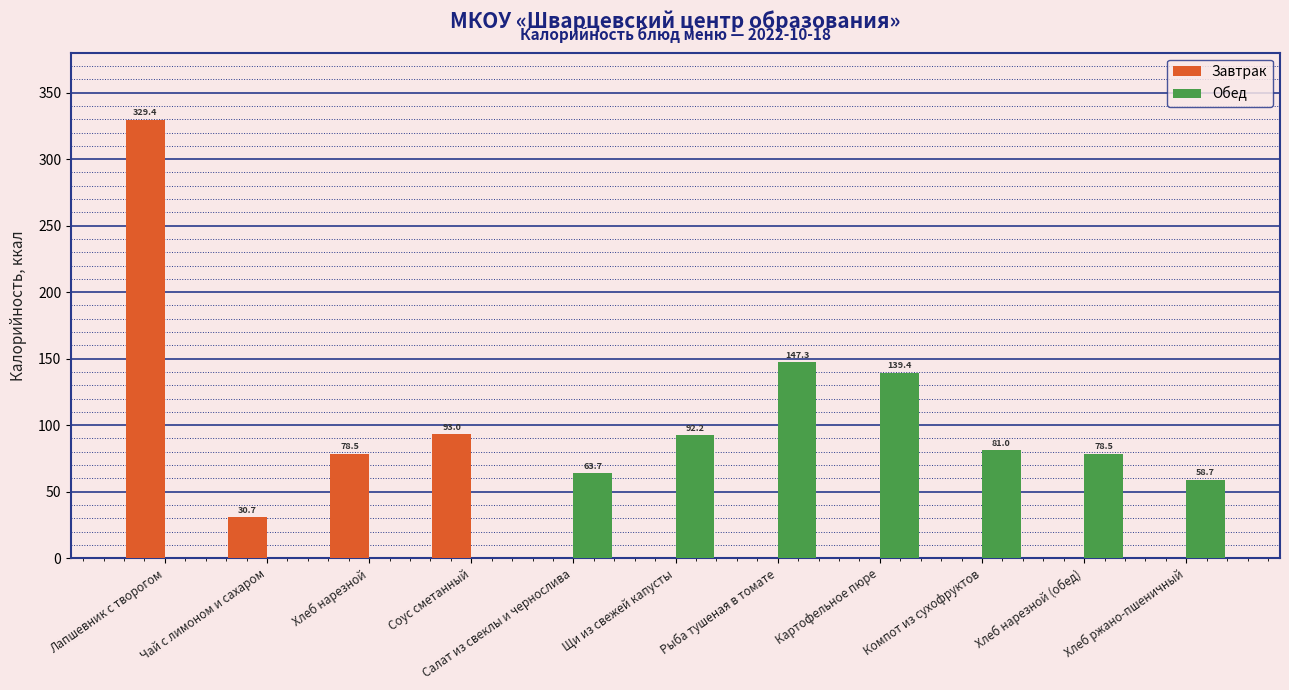

What is the highest value of the Завтрак series?

329.4